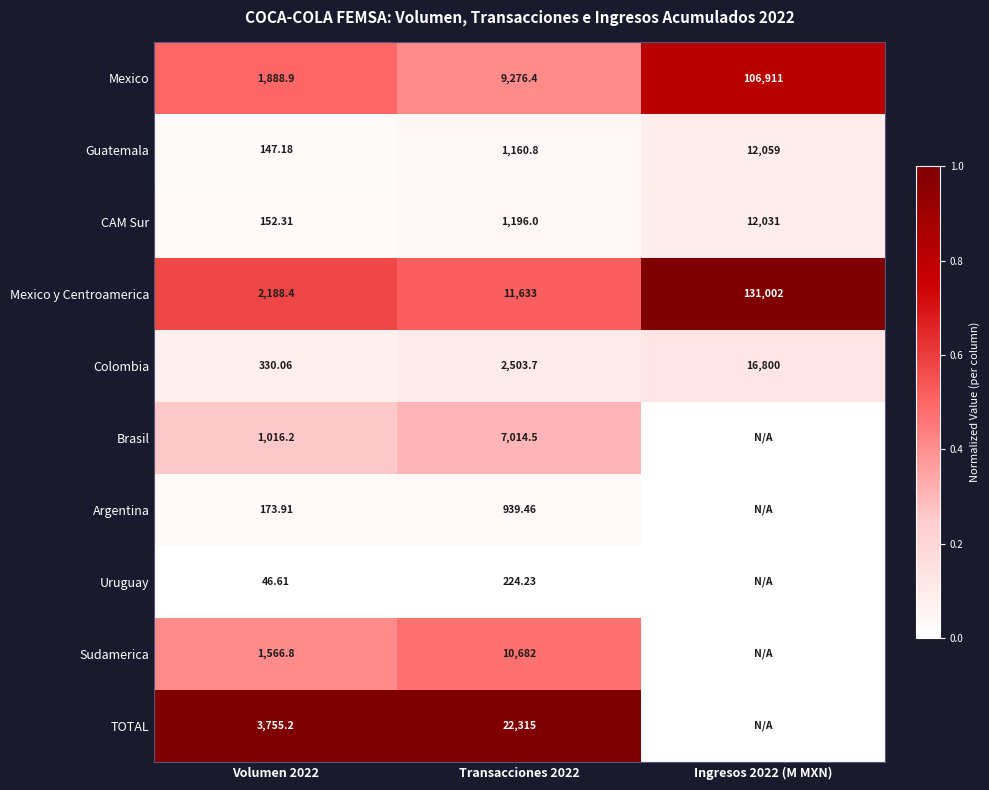

Rank the series at Transacciones 2022 from highest to lowest value.

TOTAL, Mexico y Centroamerica, Sudamerica, Mexico, Brasil, Colombia, CAM Sur, Guatemala, Argentina, Uruguay